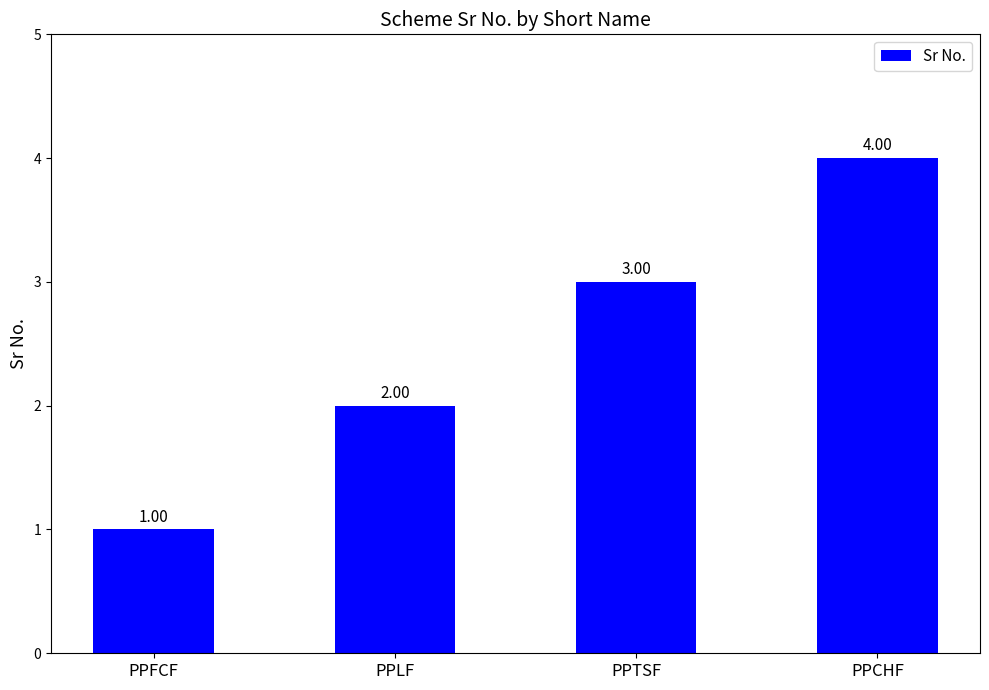

Reading right to left, list all the values displayed in this chart.

4	3	2	1